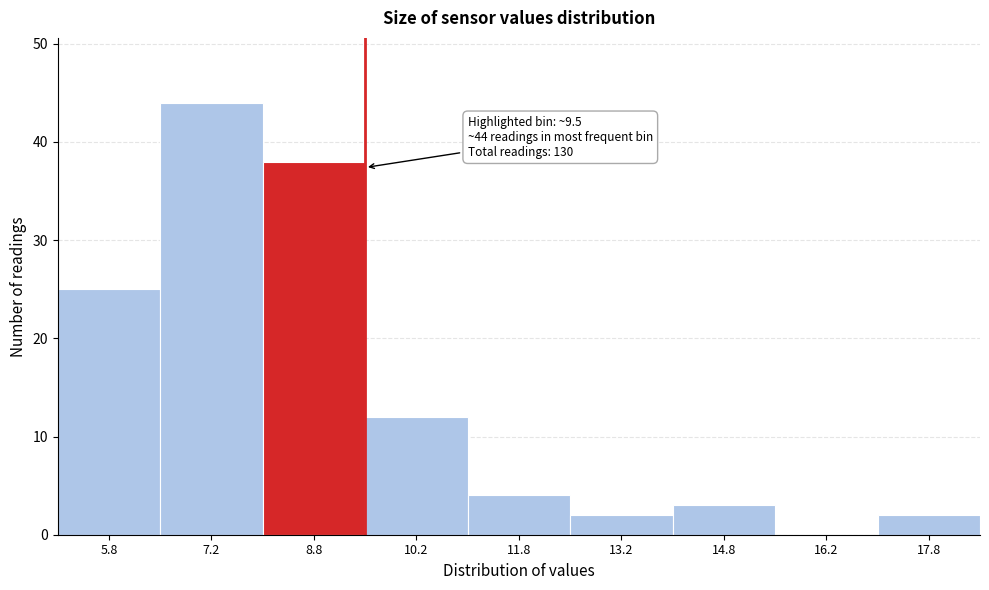

Which range on the x-axis has the tallest bar?

6.5 to 8.0